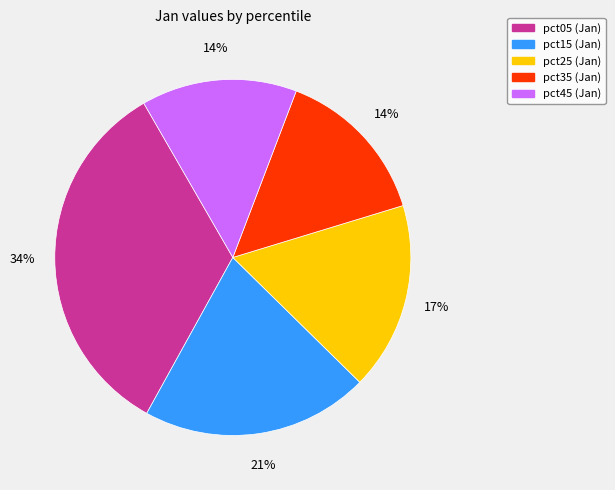

Is there a majority slice in this chart?

No